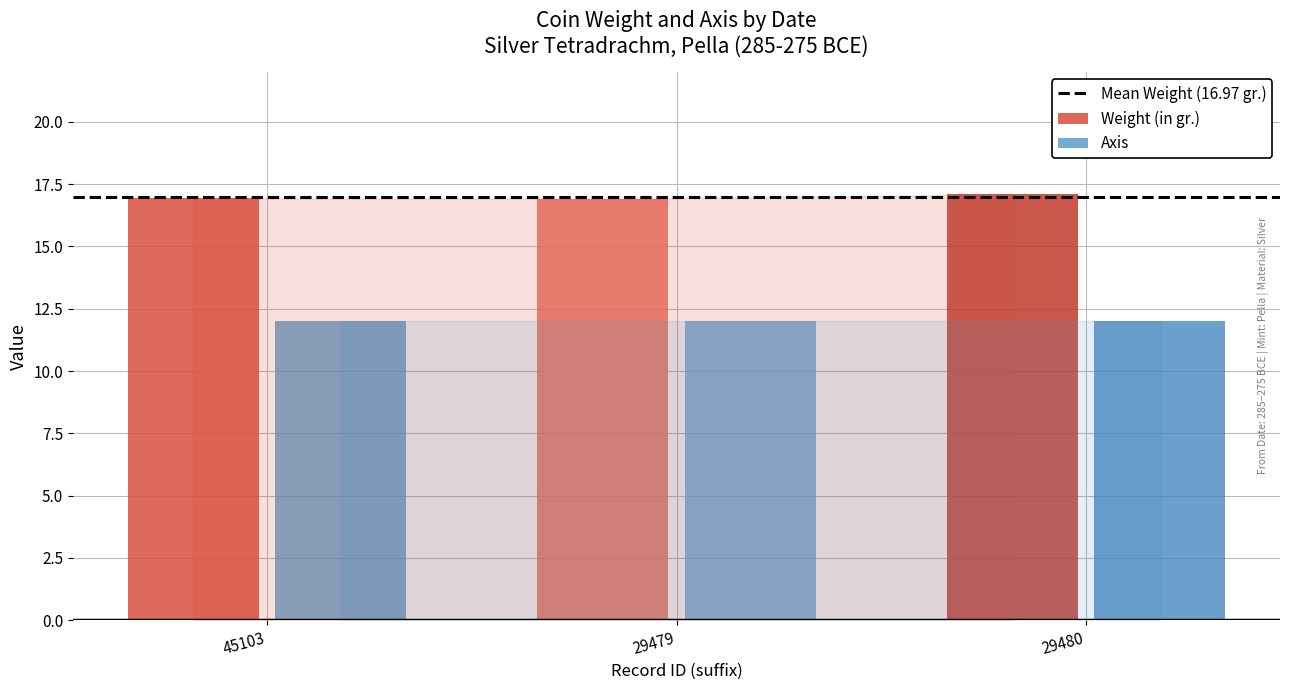

Reading left to right, what are all the values shown in this chart?

Weight (in gr.): 45103=16.9	29479=16.9	29480=17.1
Axis: 45103=12.0	29479=12.0	29480=12.0